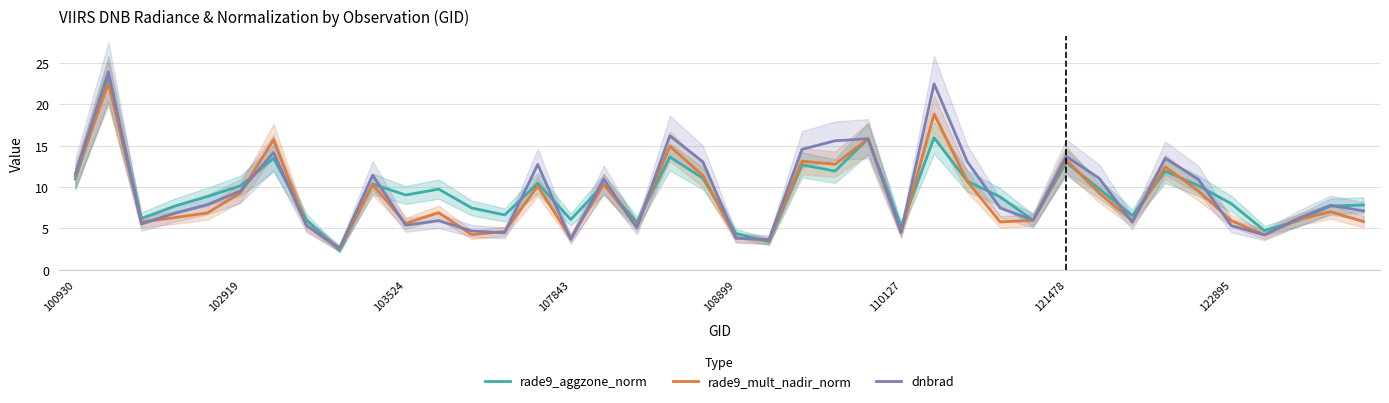

Where does the dnbrad series first go above 7?

100930